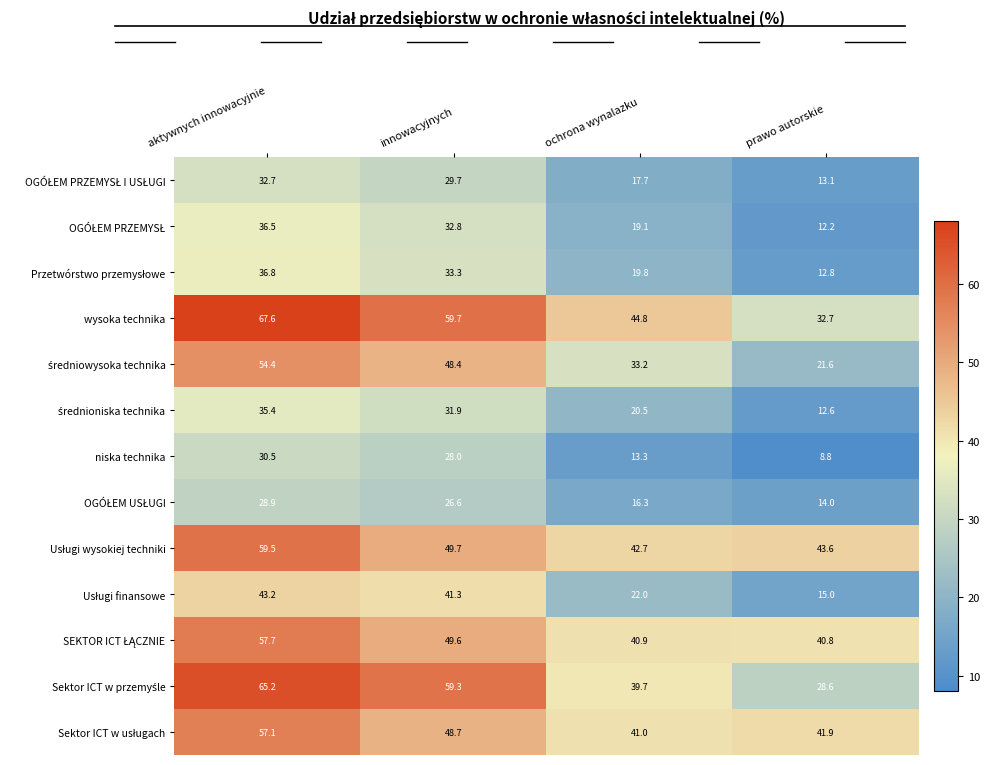

Where is wysoka technika nearest to the value 50?

ochrona wynalazku